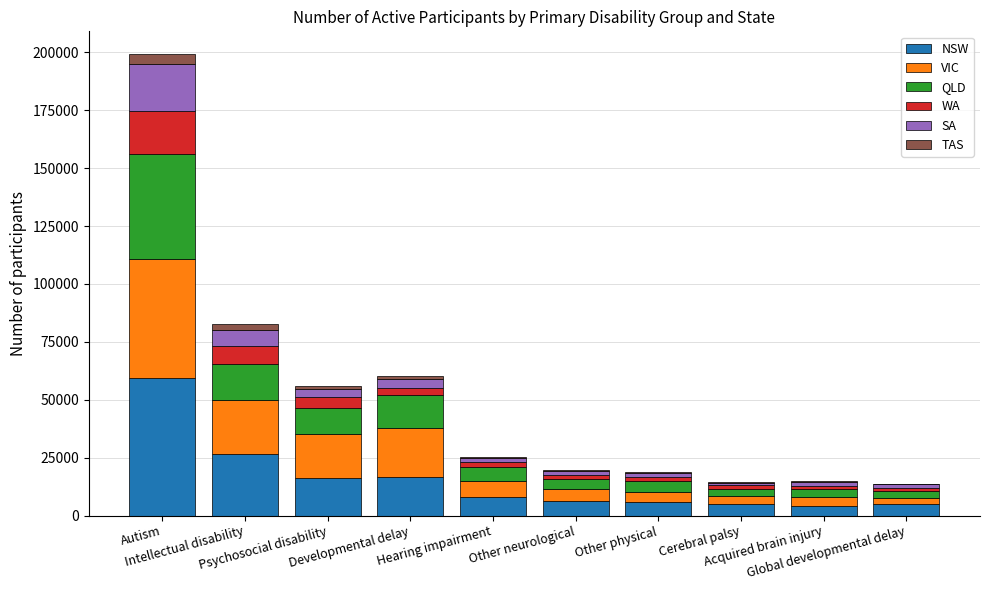

What is the highest value of the NSW series?

59496